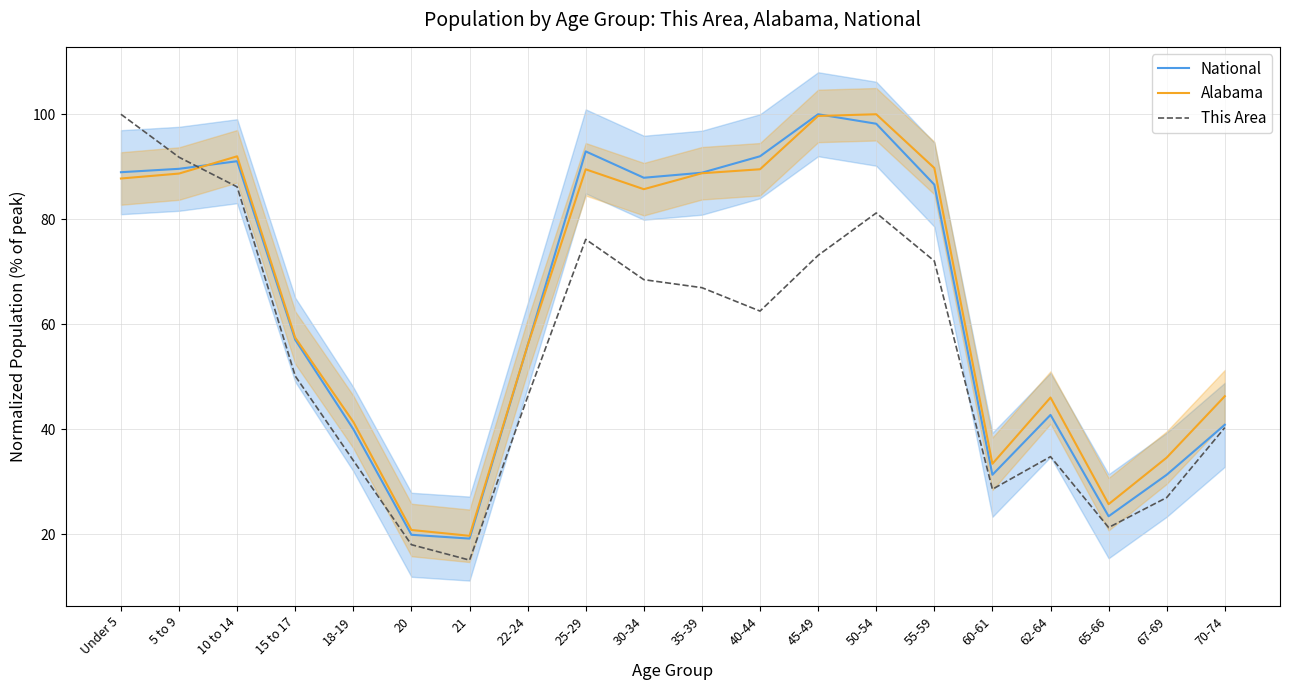

Reading left to right, what are all the values shown in this chart?

National: 89.0	89.6	91.1	57.0	40.0	19.9	19.2	56.0	92.9	87.9	88.9	92.0	100.0	98.2	86.6	31.3	42.7	23.4	31.3	40.9
Alabama: 87.8	88.7	92.0	57.4	41.4	20.8	19.7	56.0	89.5	85.7	88.8	89.5	99.7	100.0	89.8	33.4	46.0	25.7	34.6	46.3
This Area: 100.0	91.8	86.2	50.1	34.0	18.0	15.1	46.2	76.2	68.5	67.0	62.5	73.1	81.2	72.0	28.6	34.8	21.3	27.0	40.3